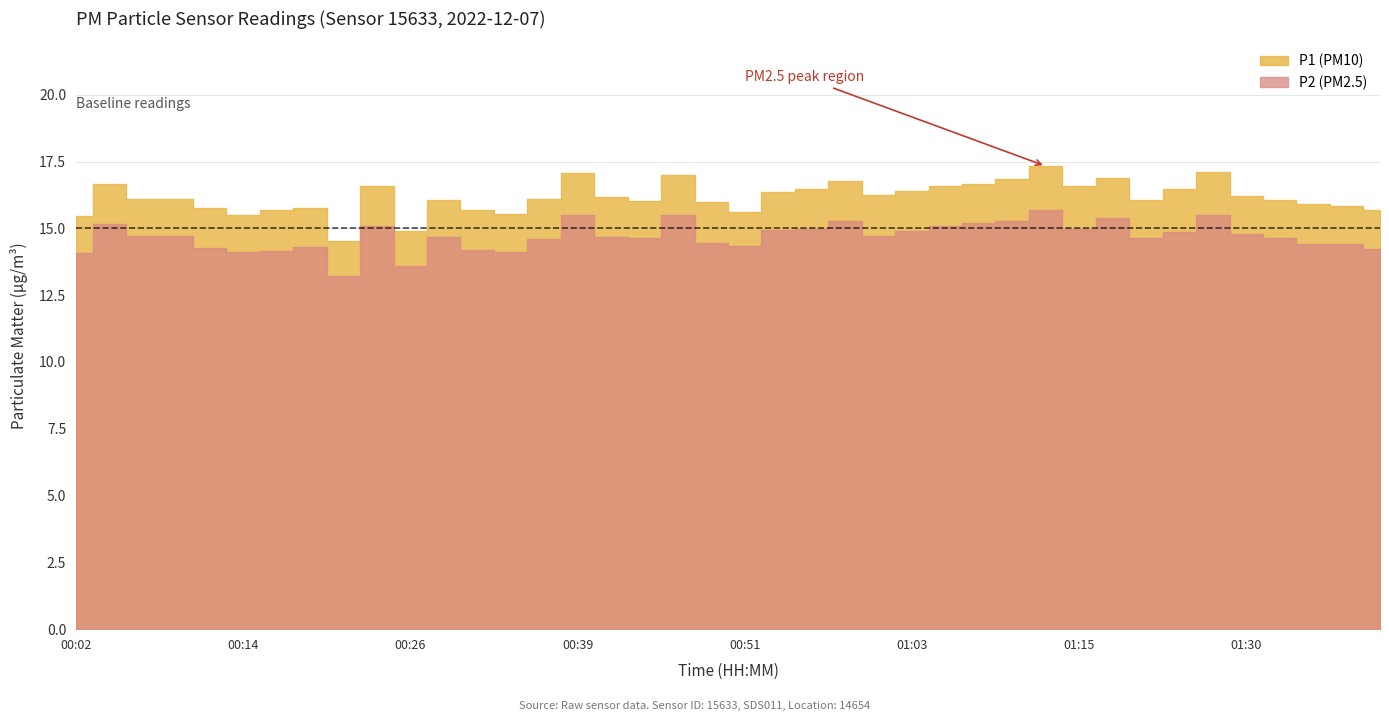

The value of P2 at 00:12 is 7.7. True or false?

False